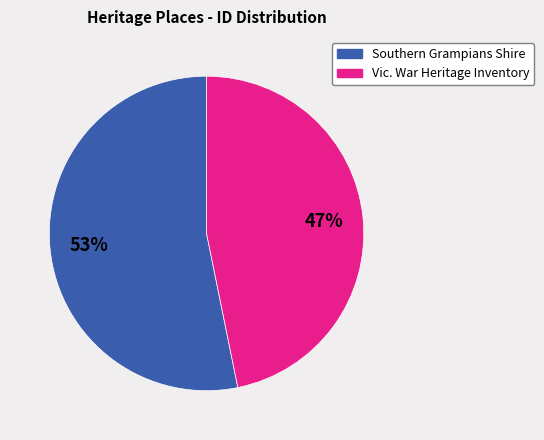

Is there a majority slice in this chart?

Yes